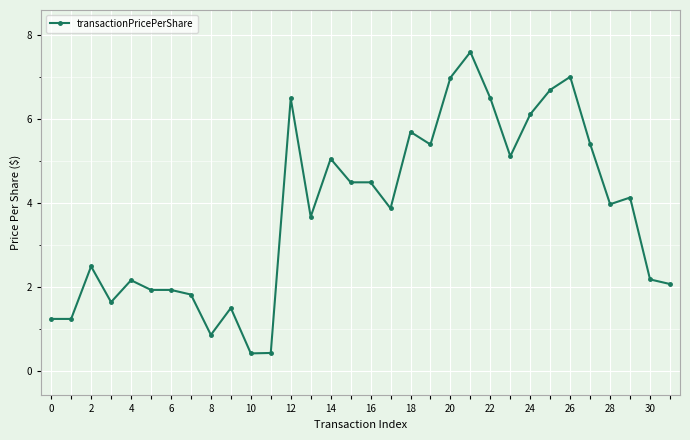

What is the value of the 17th point from the left?

4.5